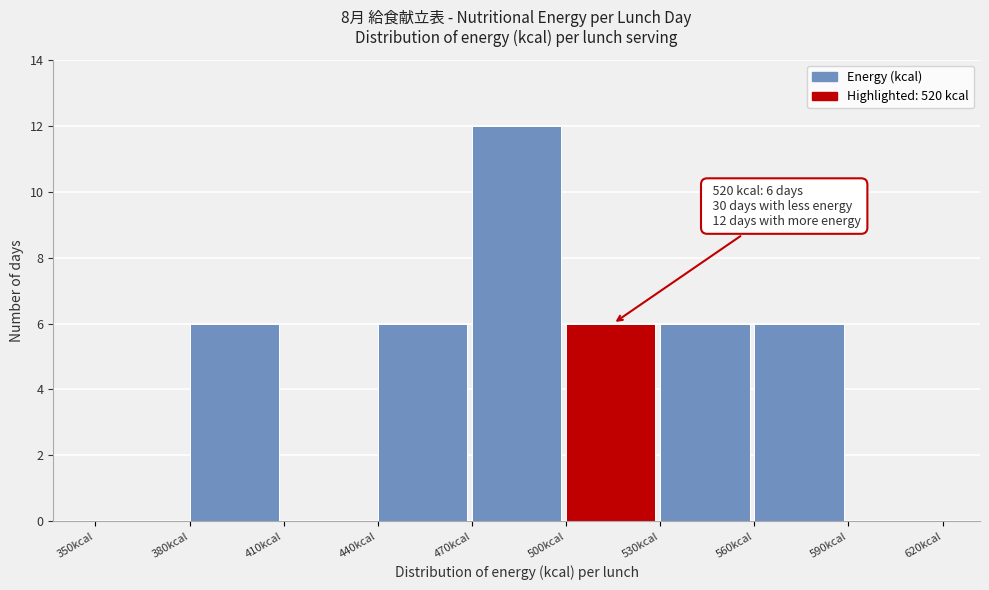

Which range on the x-axis has the tallest bar?

470 to 500